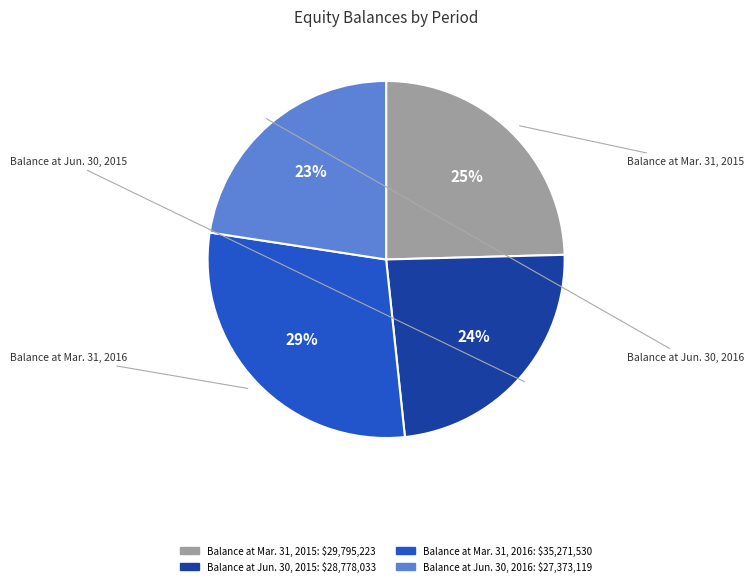

Which has a higher value, Balance at Mar. 31, 2015 or Balance at Jun. 30, 2016?

Balance at Mar. 31, 2015